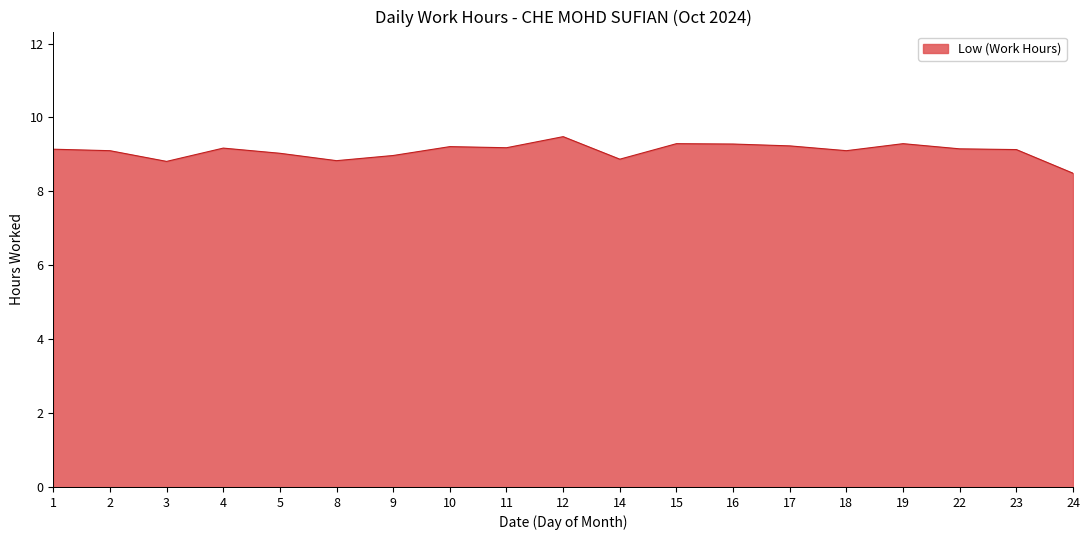

At which label is the value closest to 8?

24